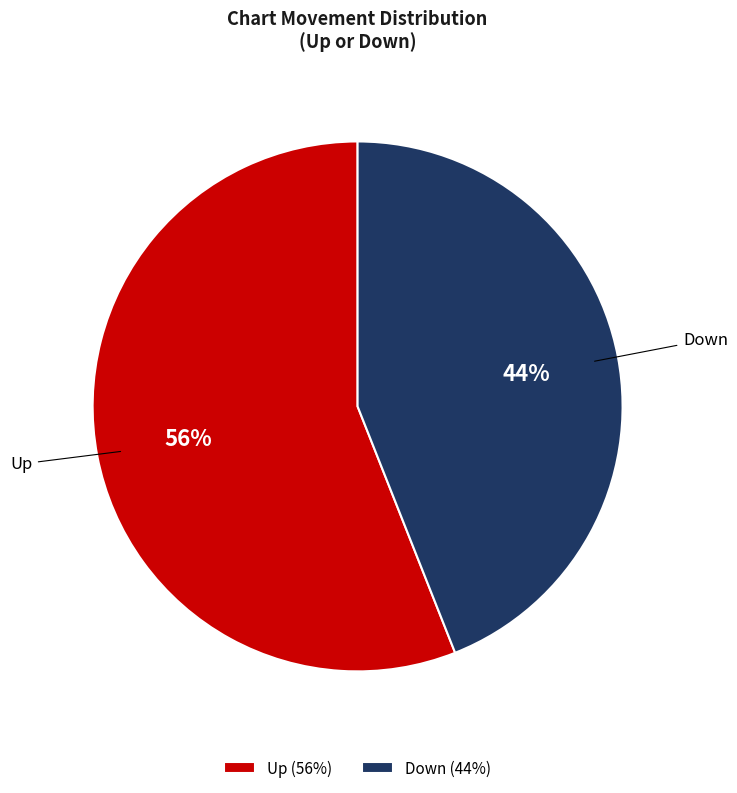

What percentage is the Up (56%) slice, to the nearest percent?

56%